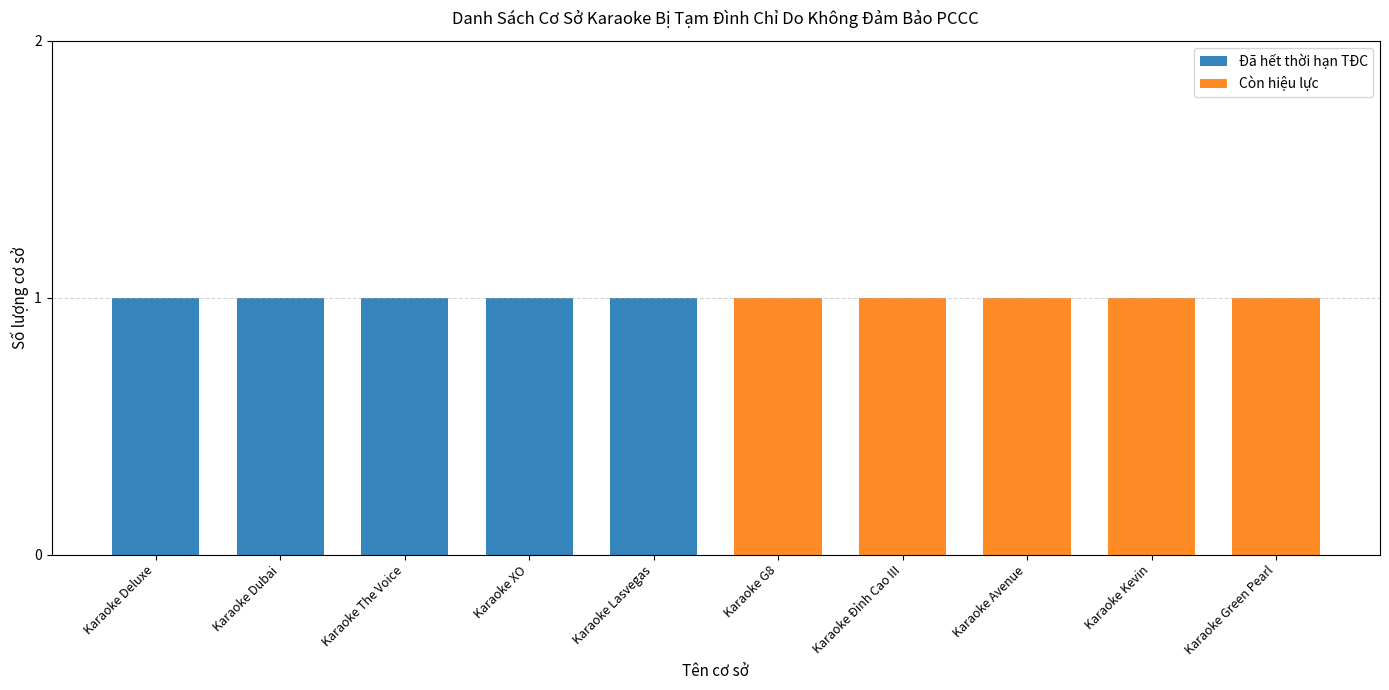

What is the sum of all Đã hết thời hạn TĐC values?

5